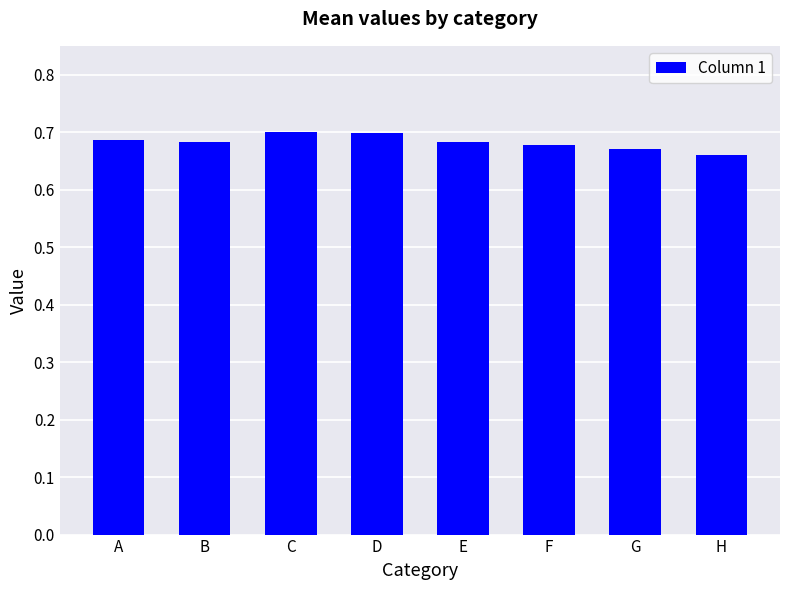

Which has a higher value, G or D?

D